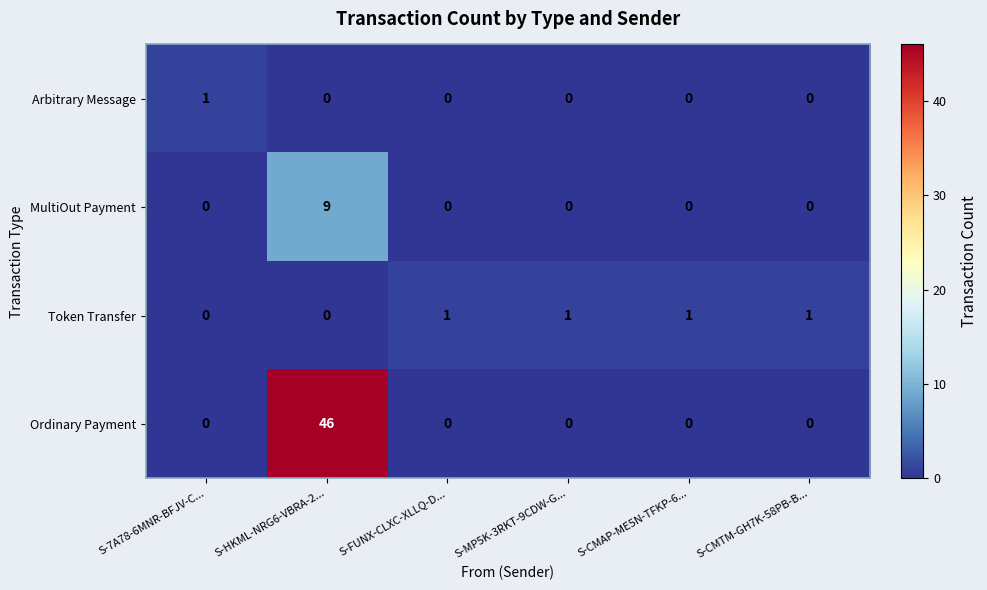

Count the MultiOut Payment values in the range 0 to 1.

5